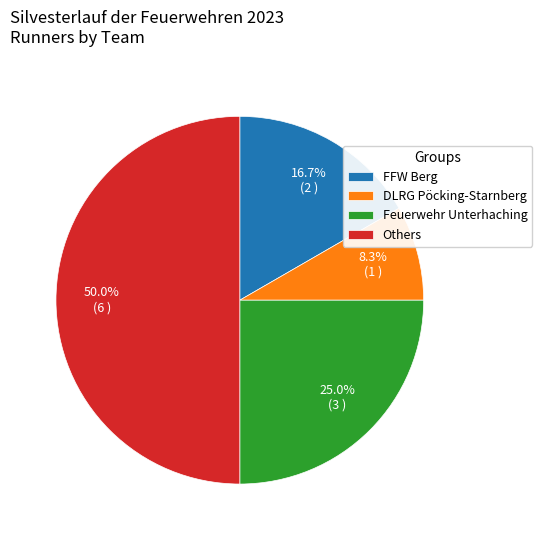

To the nearest percent, what is the difference between the largest and smallest slice percentages?

42%